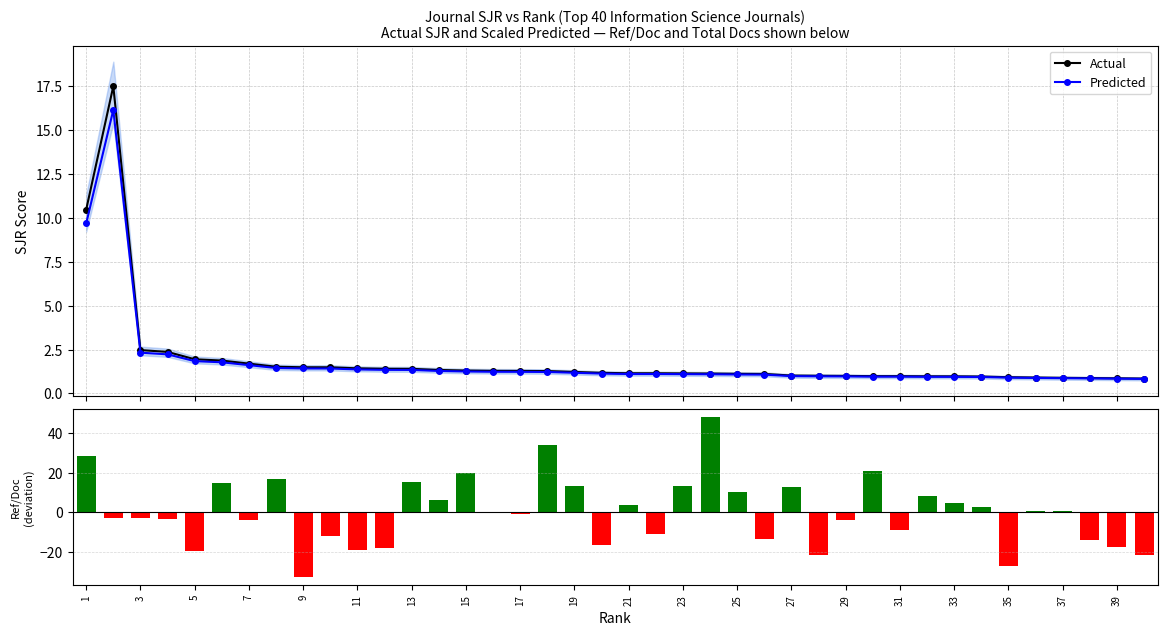

Reading left to right, transcribe all the data shown in this chart.

Actual: 10.5	17.5	2.5	2.4	1.9	1.9	1.7	1.5	1.5	1.5	1.4	1.4	1.4	1.3	1.3	1.3	1.3	1.3	1.2	1.2	1.1	1.1	1.1	1.1	1.1	1.1	1.0	1.0	1.0	1.0	1.0	1.0	1.0	1.0	0.9	0.9	0.9	0.9	0.9	0.8
Predicted: 9.7	16.2	2.3	2.2	1.8	1.8	1.6	1.4	1.4	1.4	1.4	1.3	1.3	1.3	1.2	1.2	1.2	1.2	1.2	1.1	1.1	1.1	1.1	1.1	1.1	1.1	1.0	1.0	1.0	1.0	1.0	0.9	0.9	0.9	0.9	0.9	0.9	0.9	0.8	0.8
Ref/Doc - Mean: 28.4	-3.2	-2.8	-3.3	-19.5	14.8	-4.1	16.7	-32.7	-12.0	-19.0	-18.2	15.3	6.1	20.0	0.2	-1.1	34.0	13.4	-16.6	3.7	-11.3	13.2	47.9	10.0	-13.4	12.6	-21.8	-4.1	20.7	-9.3	8.1	4.6	2.4	-27.2	0.6	0.7	-14.1	-17.8	-21.6